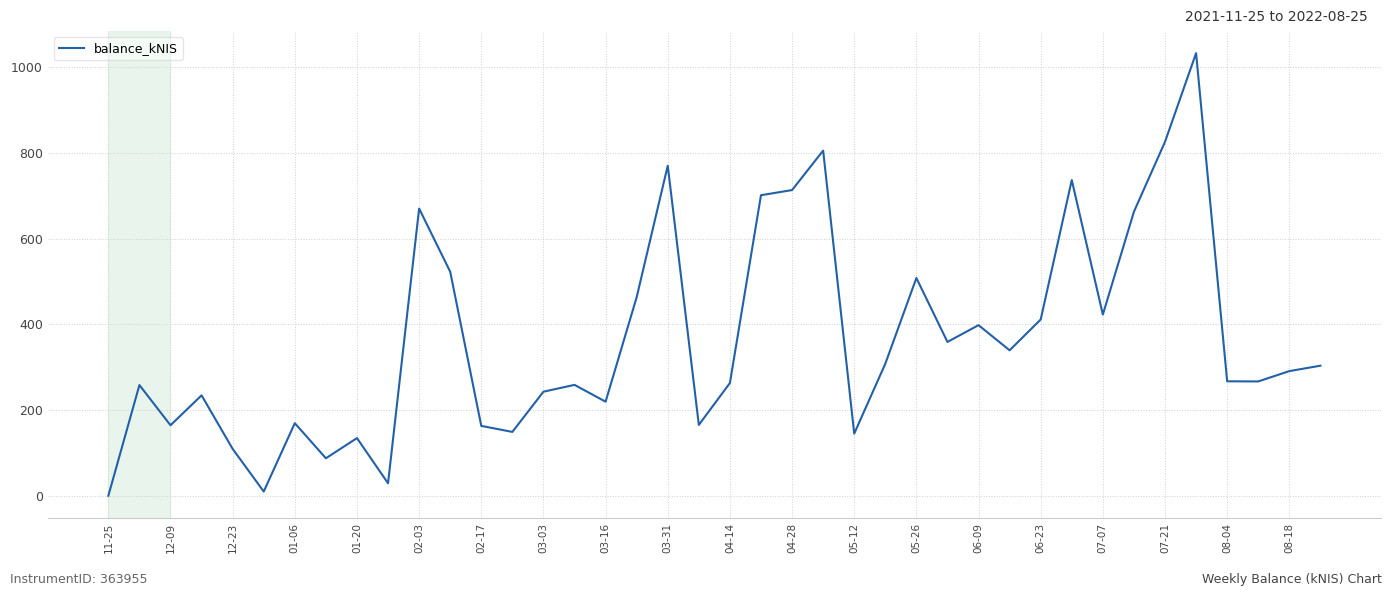

Count the number of categories in the chart.

40